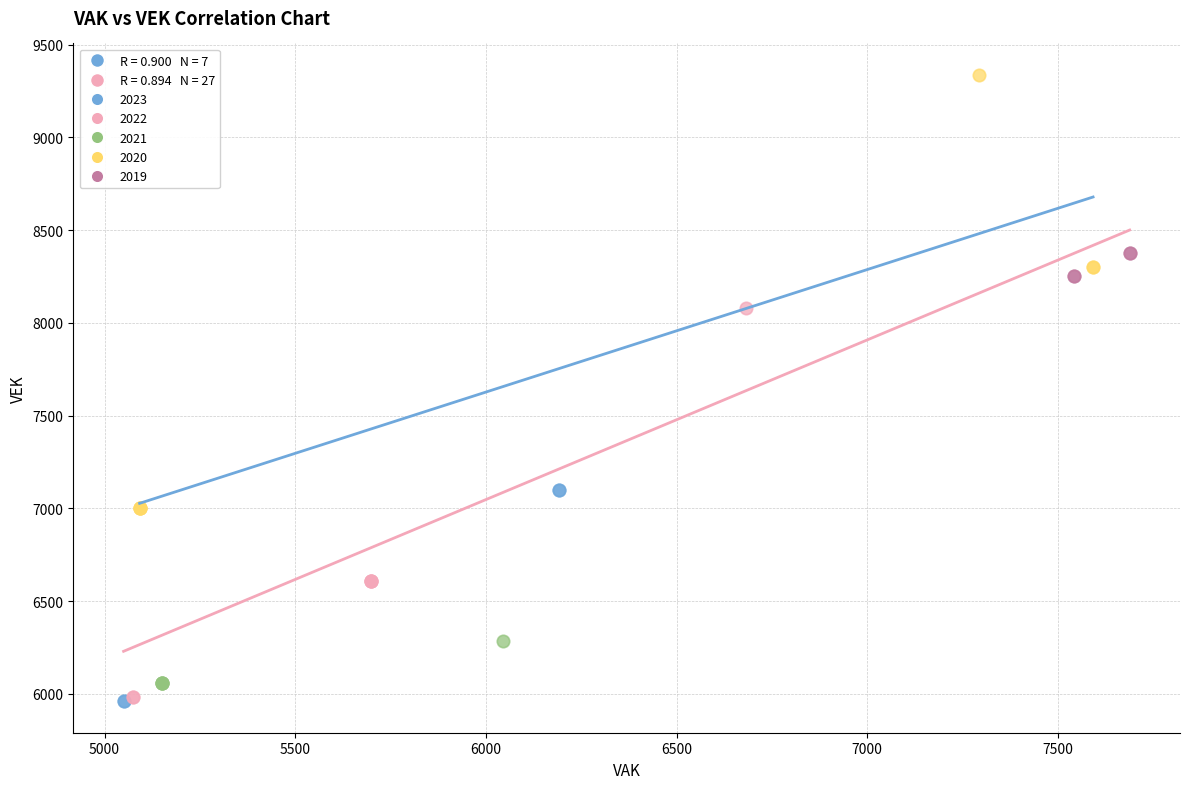

Which series contains the highest Y value?

2020